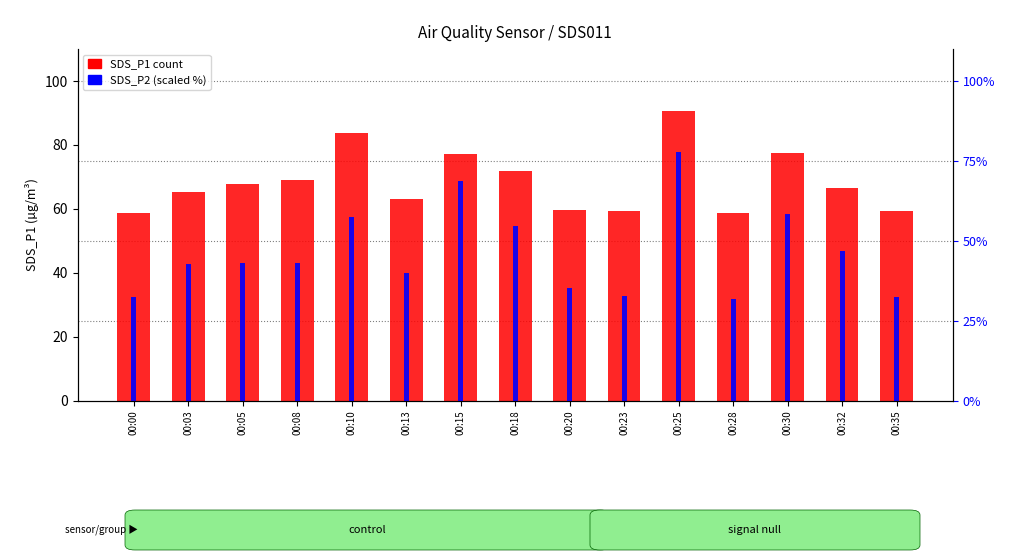

List the labels in order of SDS_P1 value, smallest first.

00:00, 00:28, 00:23, 00:35, 00:20, 00:13, 00:03, 00:32, 00:05, 00:08, 00:18, 00:15, 00:30, 00:10, 00:25